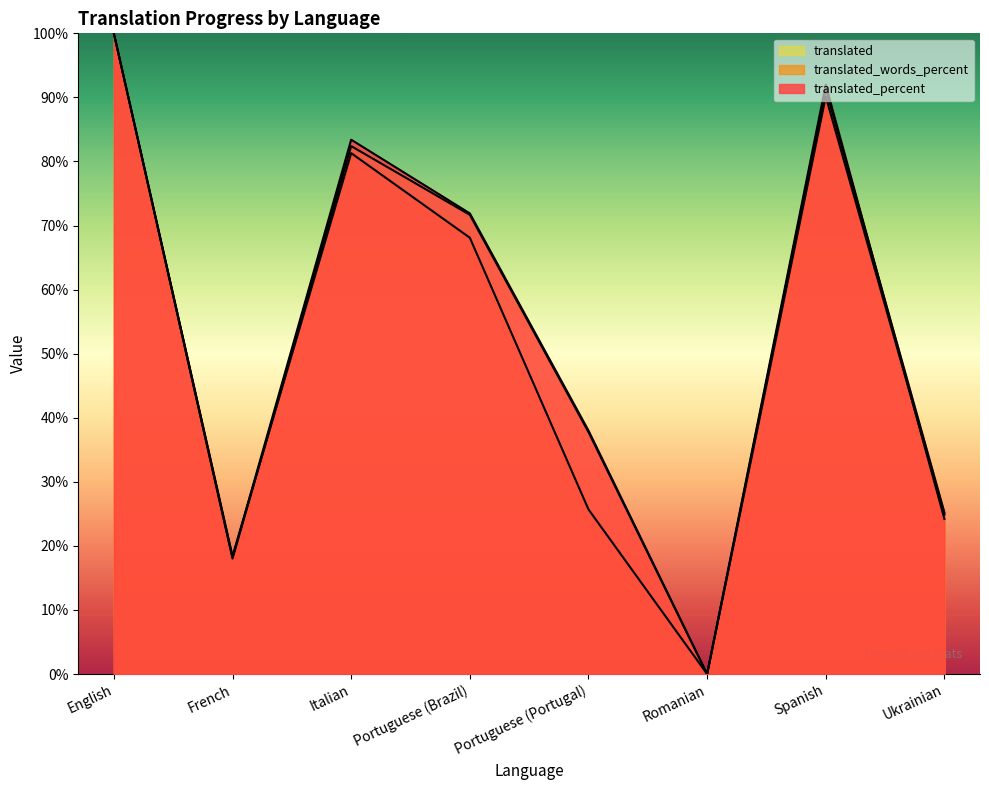

How many values in the translated_words_percent series are below 68?

4